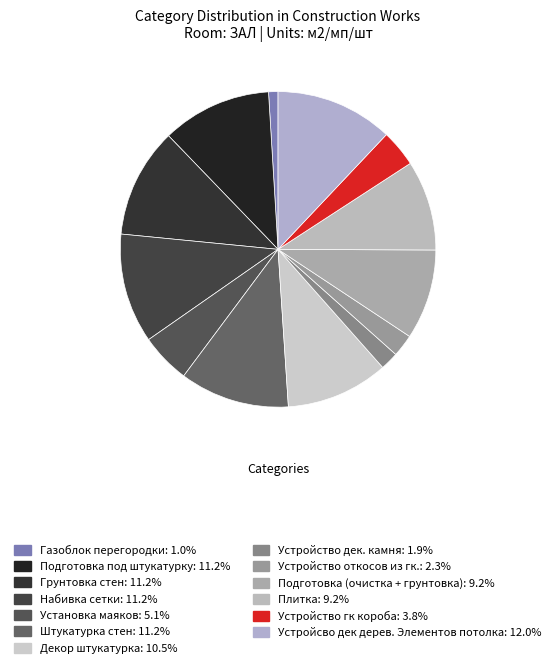

To the nearest percent, what portion does Набивка сетки represent?

11%